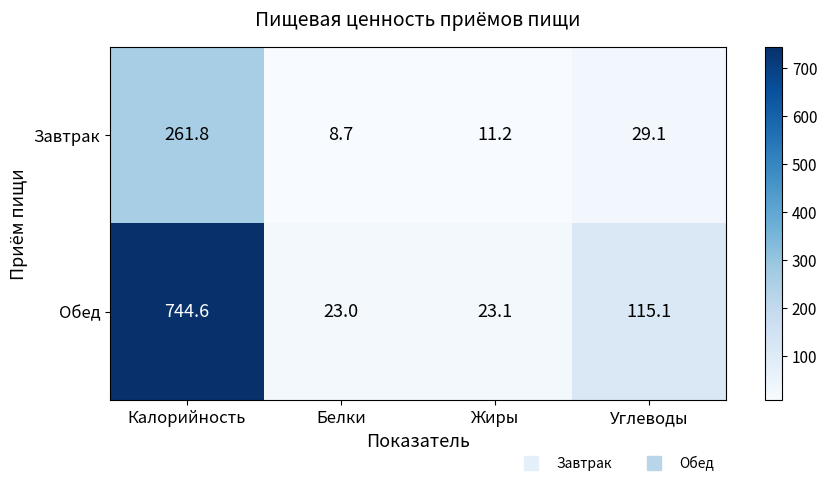

Between Белки and Углеводы, which series saw the biggest shift?

Обед